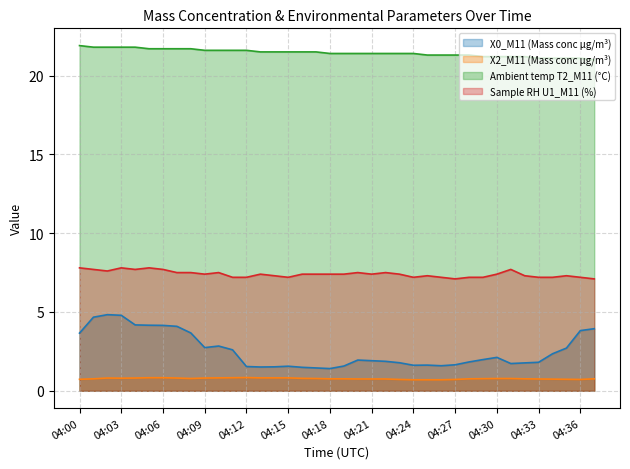

True or false: X0_M11 (Mass conc μg/m³) has a value of 2.1 at 04:37.

False